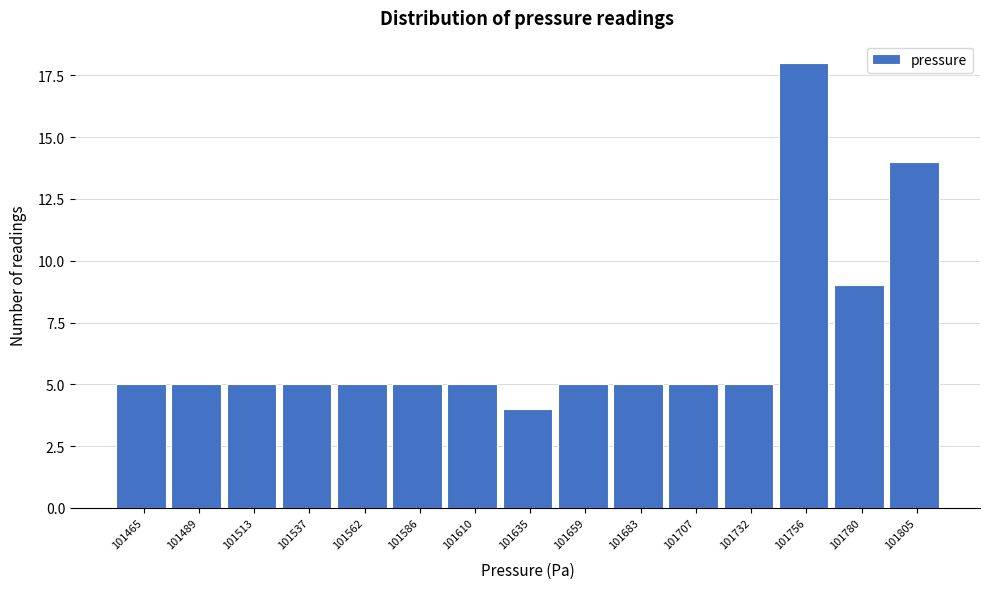

Reading right to left, what are all the values shown in this chart?

14	9	18	5	5	5	5	4	5	5	5	5	5	5	5